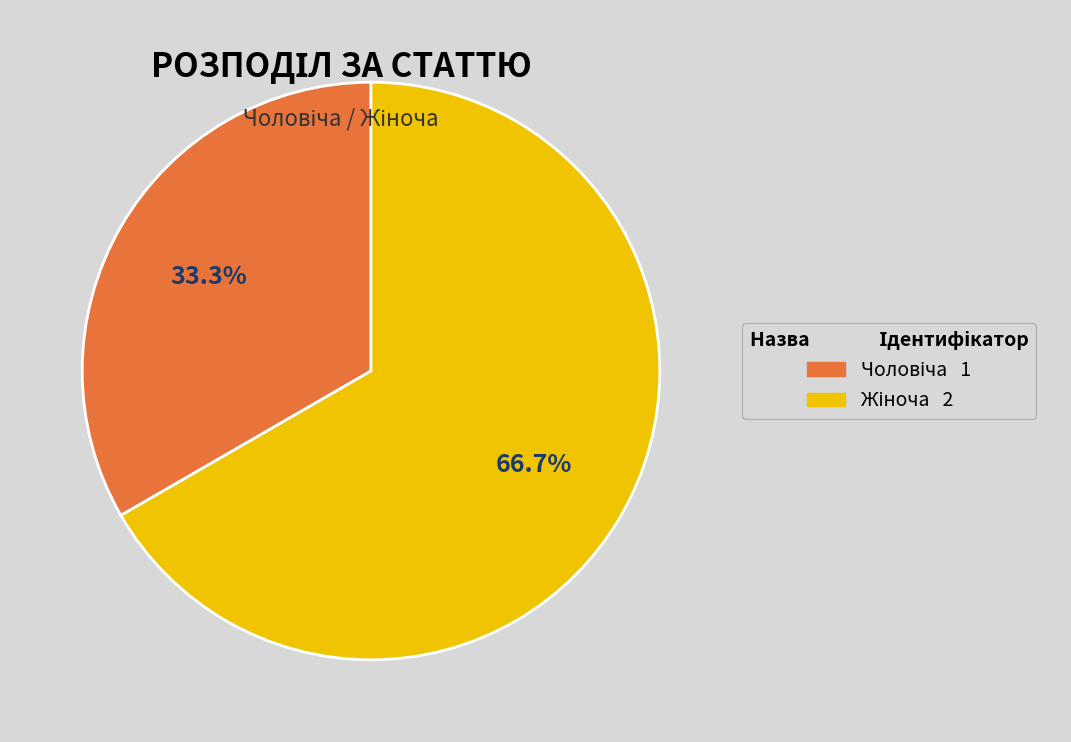

Is there a majority slice in this chart?

Yes